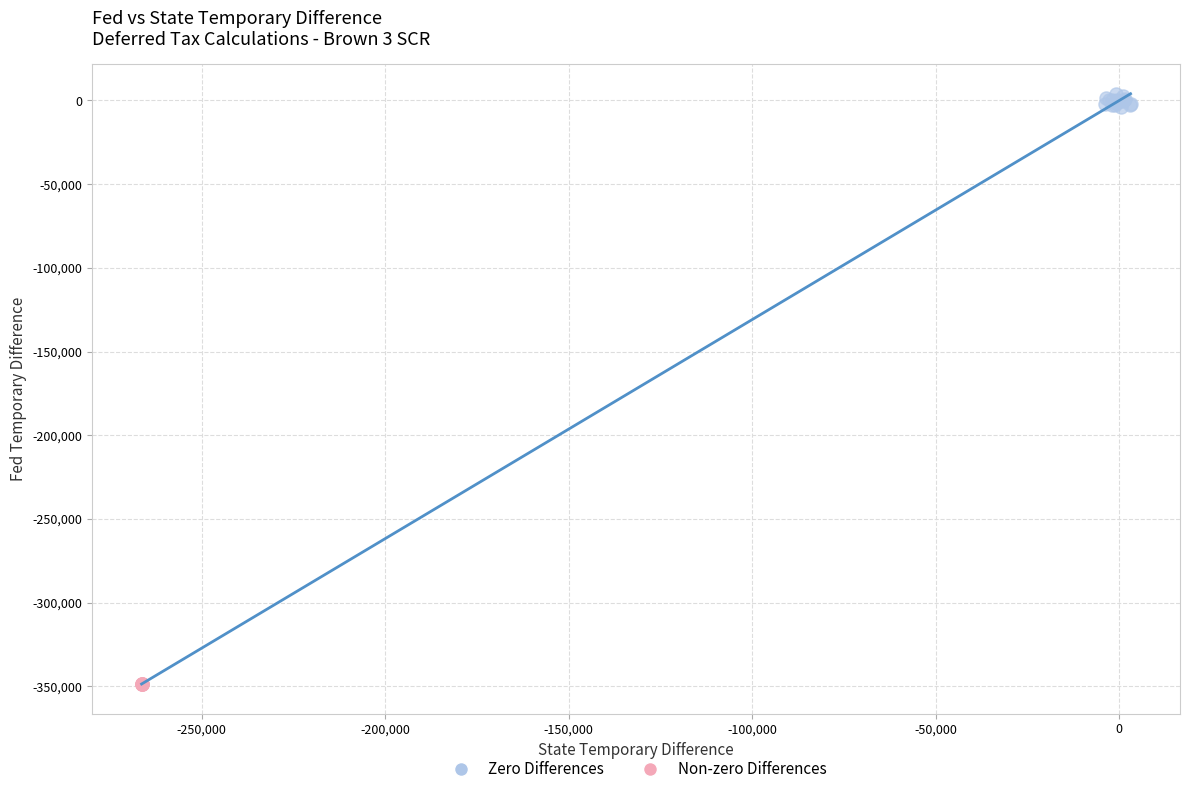

Which series reaches the minimum Y coordinate?

Non-zero Differences